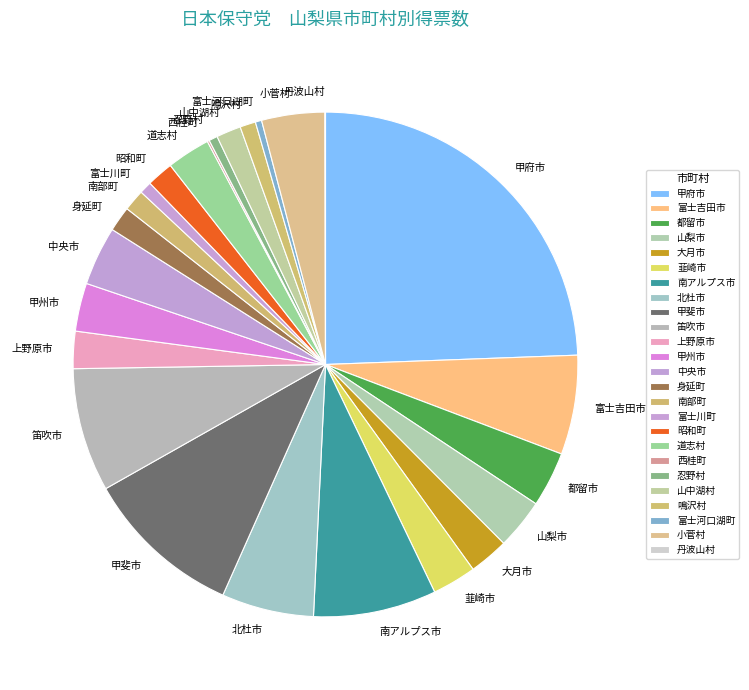

Does 甲州市 represent more than half of the total?

No